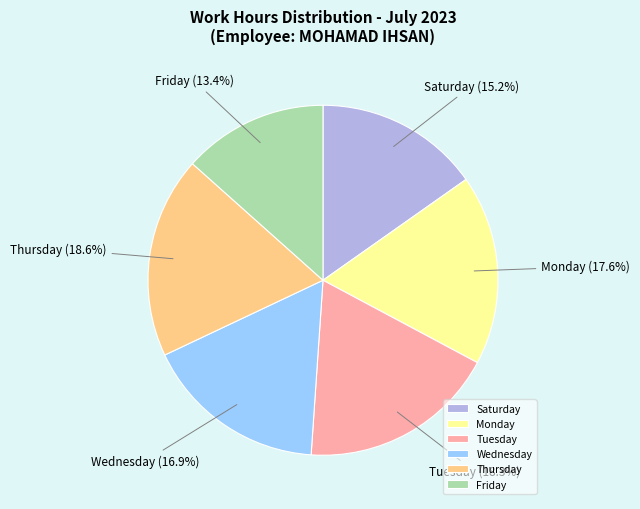

Which has a higher value, Monday or Wednesday?

Monday